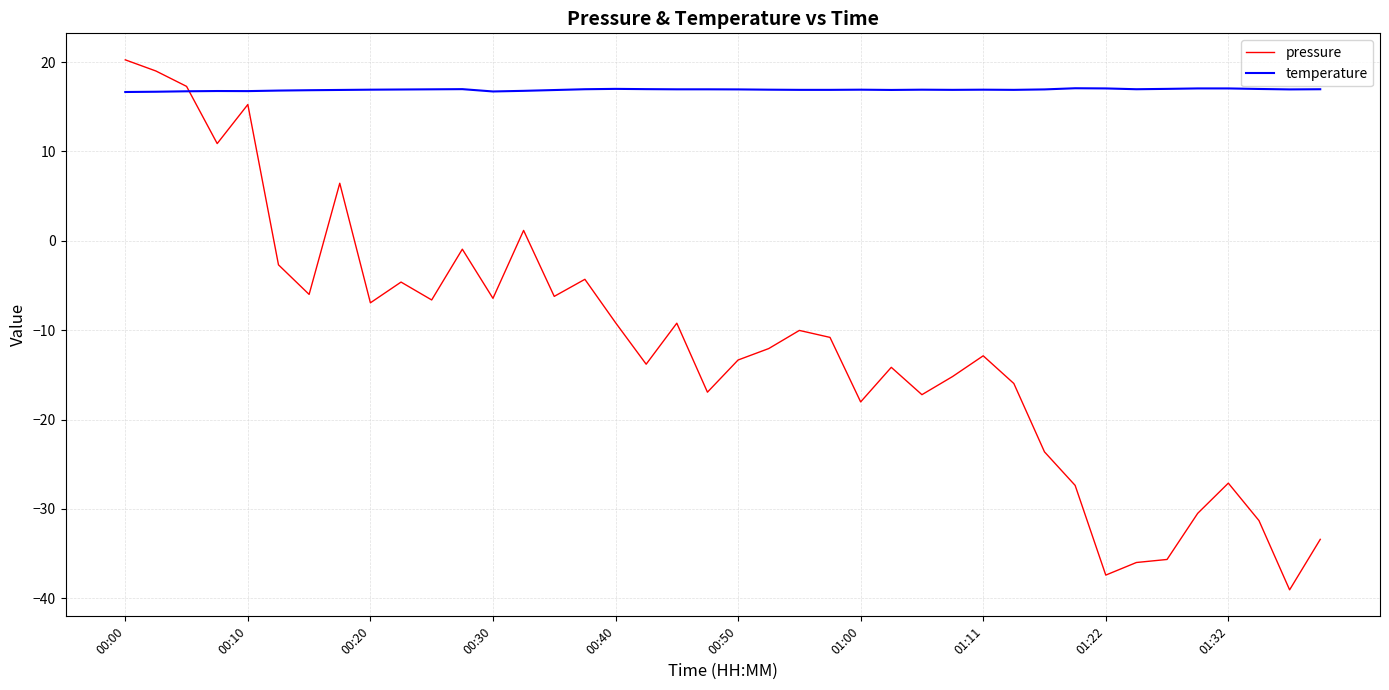

What is the smallest value displayed?

-39.1